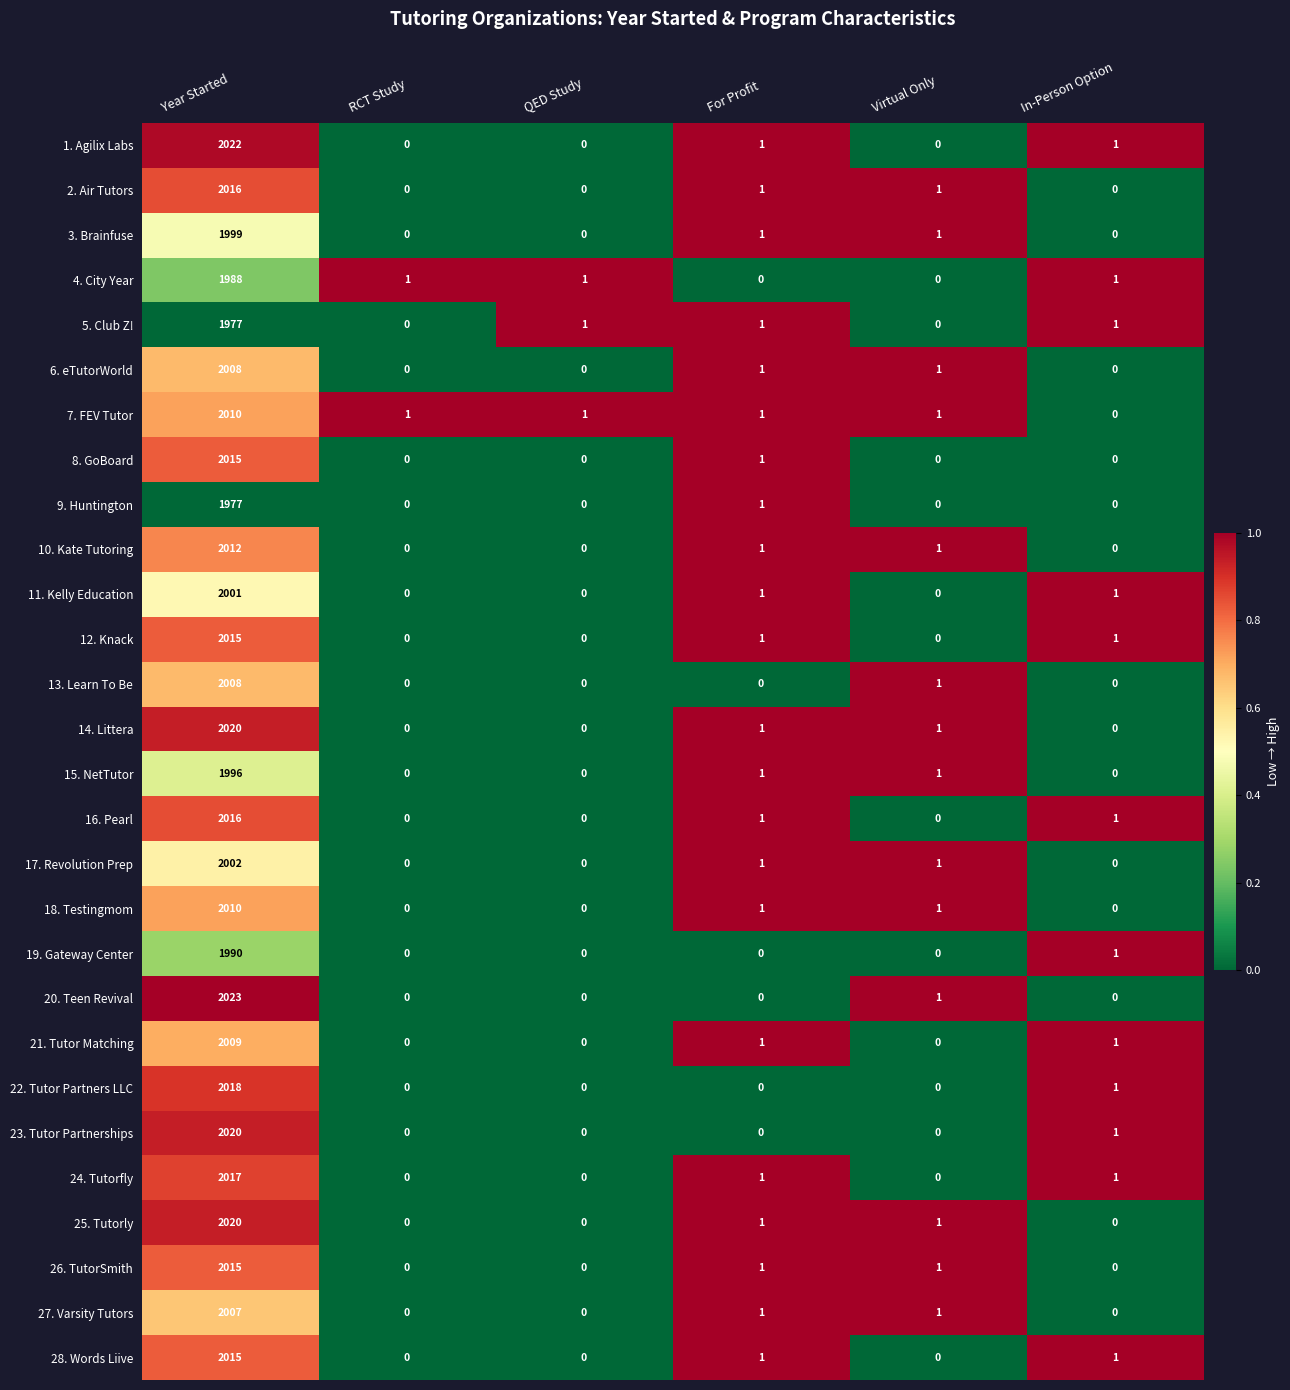

Which series has the largest range (max minus min)?

20. Teen Revival